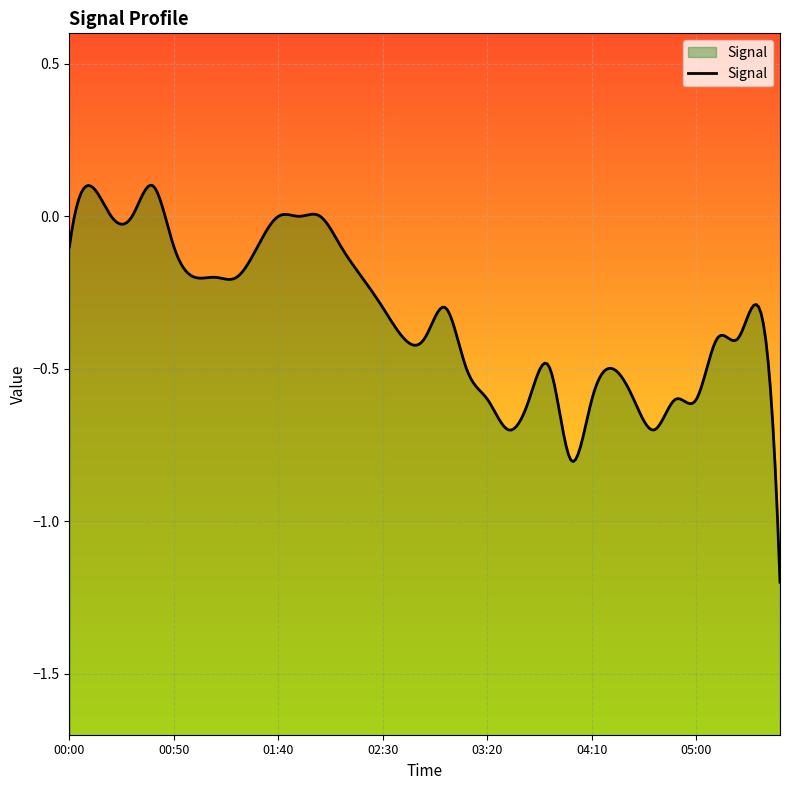

How many data points does each series have?

35